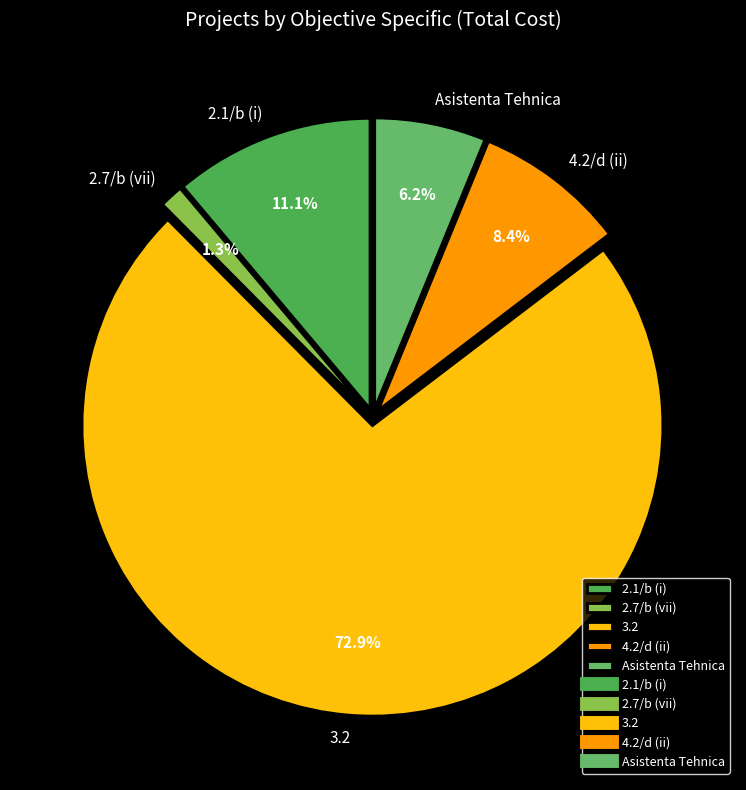

To the nearest percent, what is the difference between the largest and smallest slice percentages?

72%